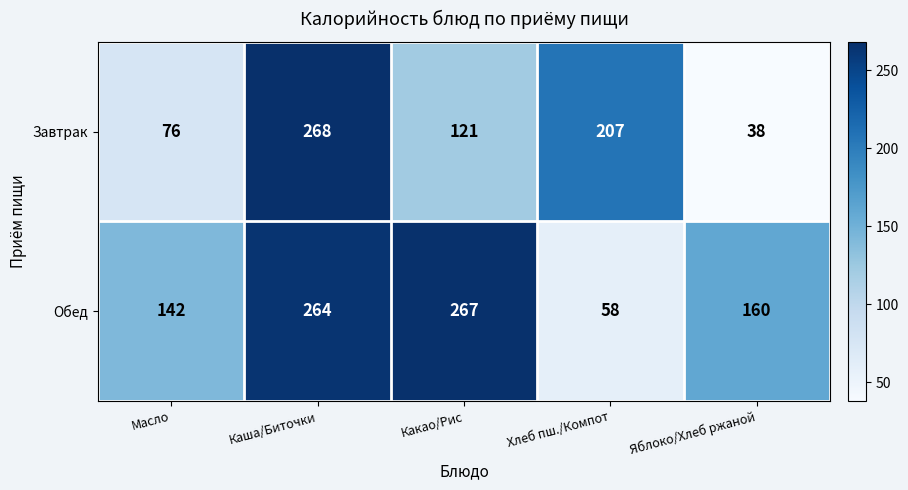

Reading right to left, extract all data points from this chart.

Завтрак: 38	207	121	268	76
Обед: 160	58	267	264	142